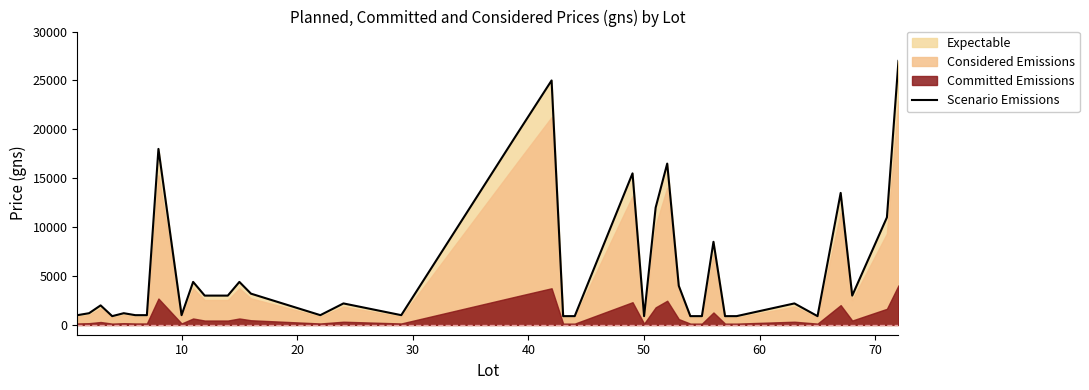

Reading left to right, what are all the values shown in this chart?

1000	1200	2000	900	1200	1000	1000	18000	1000	4400	3000	3000	4400	3200	1000	2200	1000	19500	25000	900	900	15500	900	12000	16500	4000	900	900	8500	900	900	2200	900	13500	3000	11000	27000